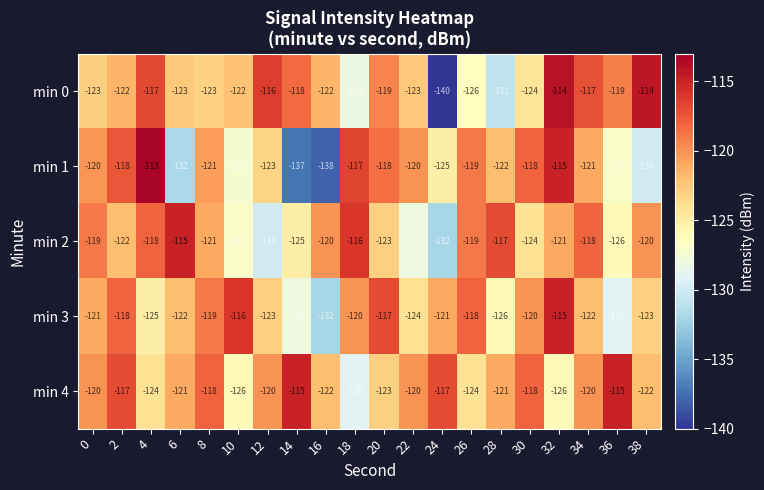

The value of min 1 at 36 is -80. True or false?

False